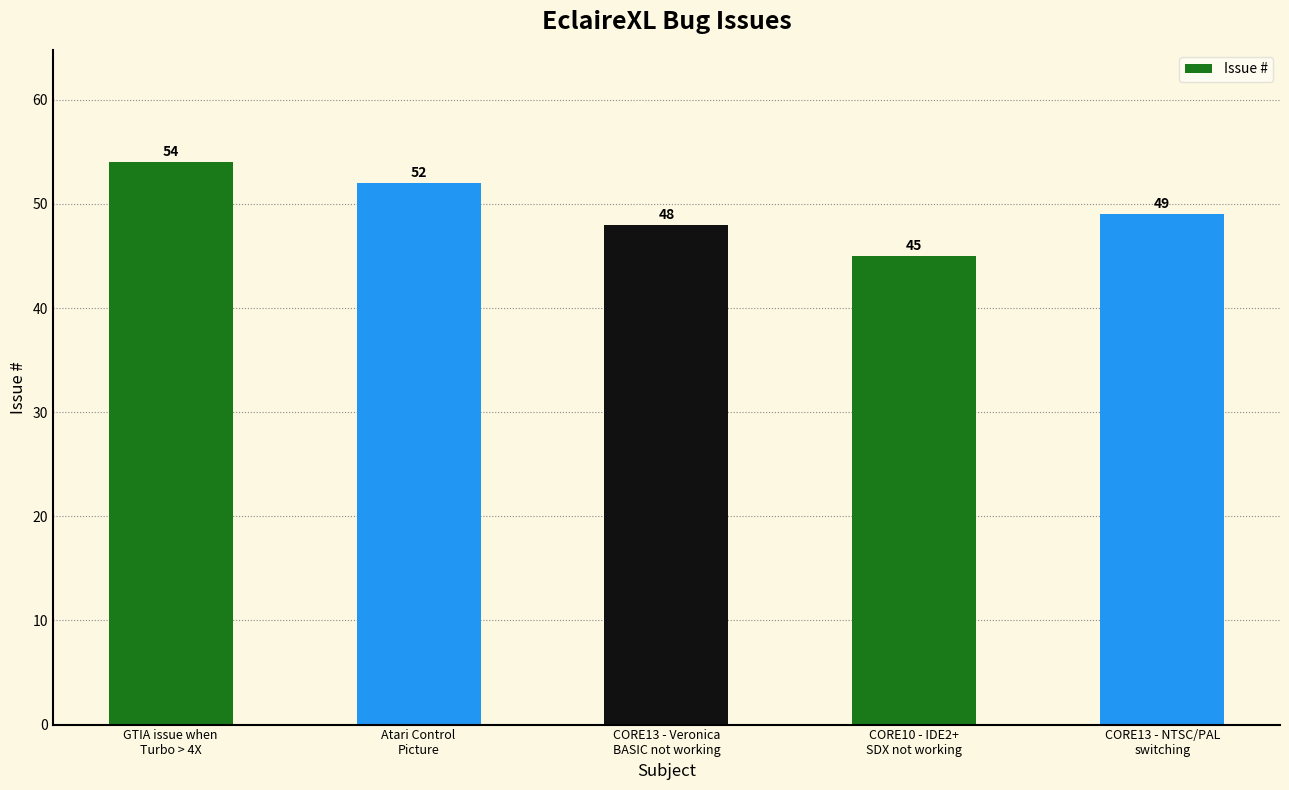

Count the values in the range 48 to 52.

3